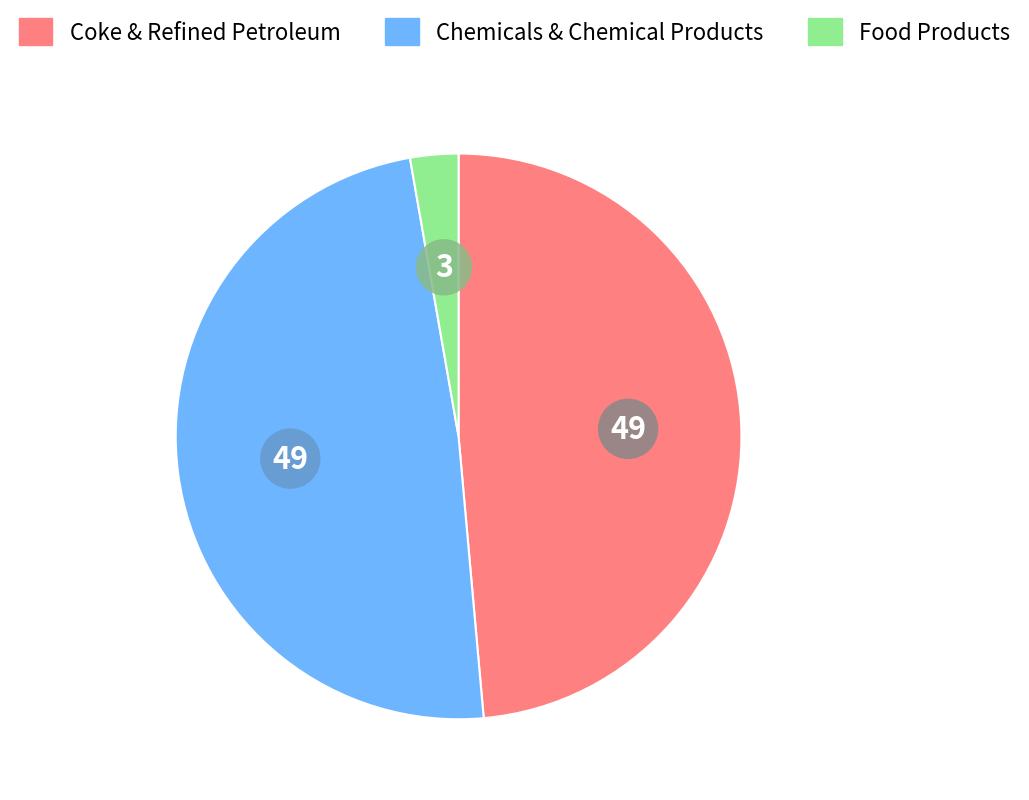

Is there a majority slice in this chart?

No